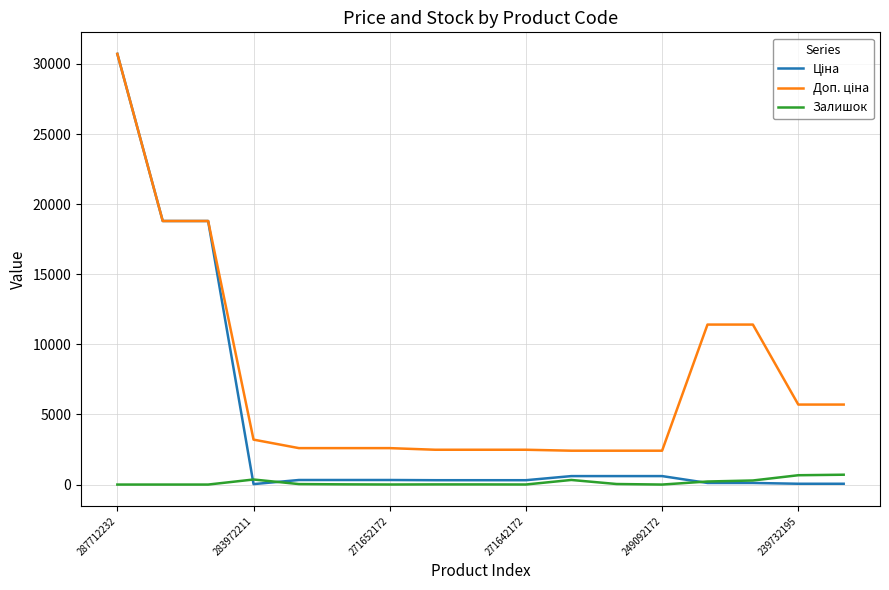

What is the maximum value for Залишок?

702.0